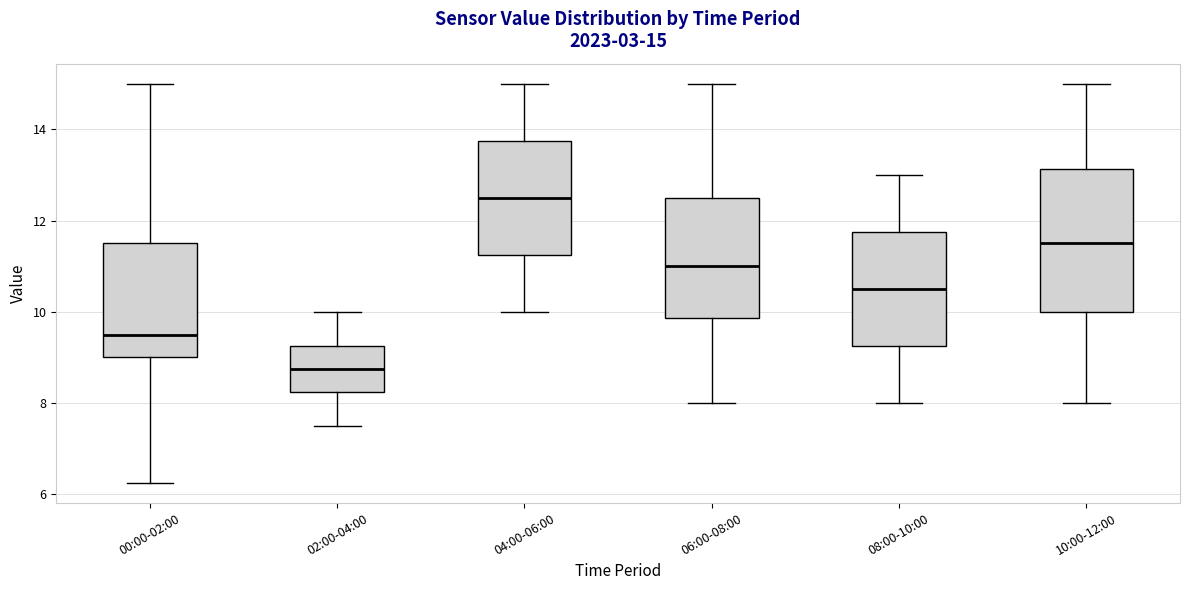

Which box is the tallest, from its lower edge to its upper edge?

10:00-12:00